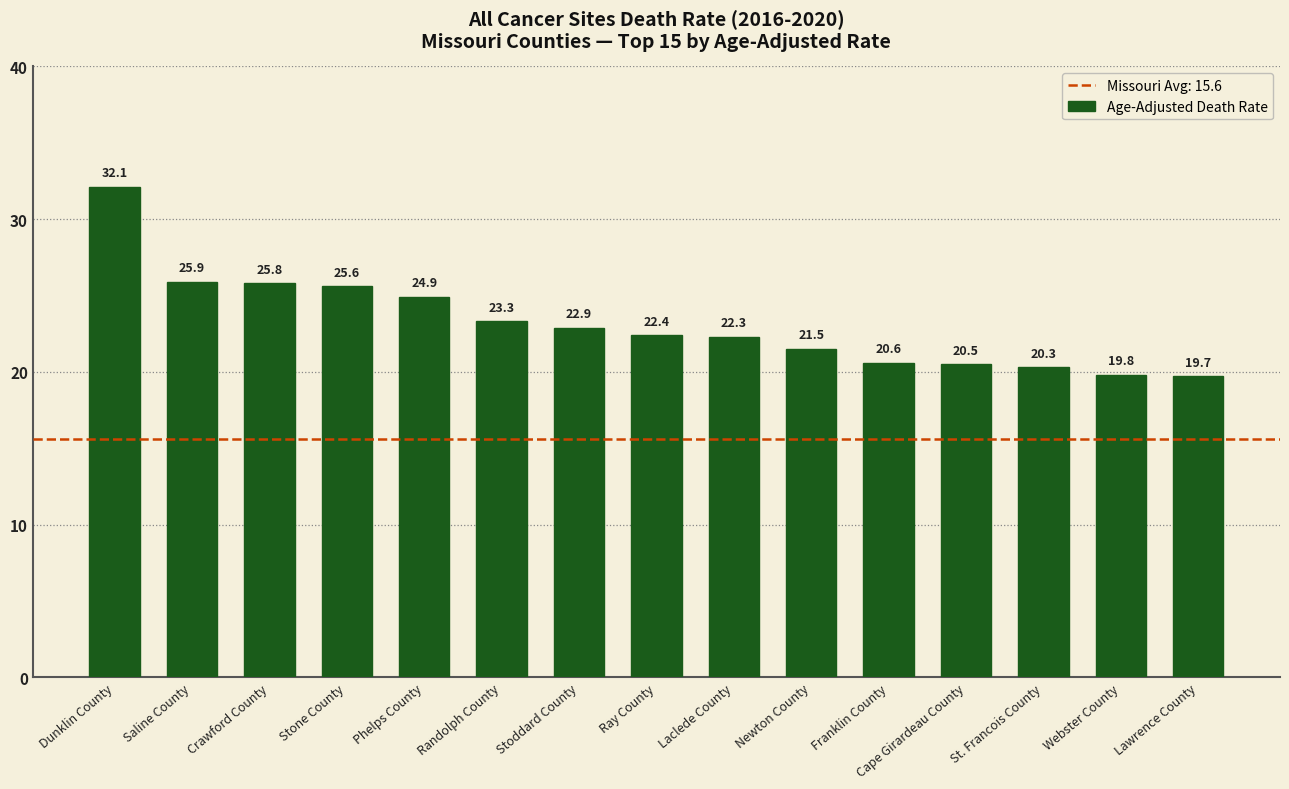

True or false: the data shows 10.7 at Franklin County.

False